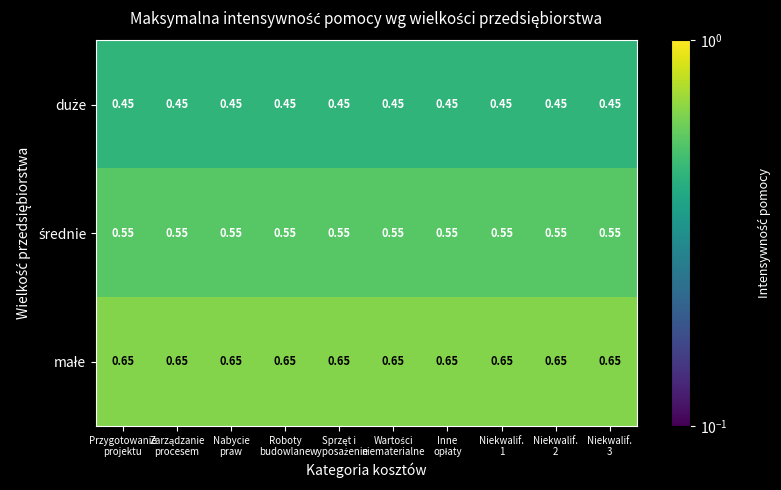

Rank the series at Przygotowanie projektu from lowest to highest value.

duże, średnie, małe